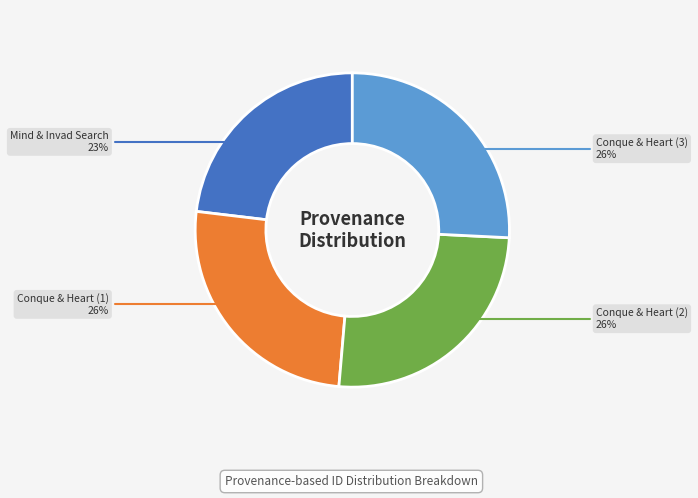

True or false: Mind & Invad Search accounts for 15% of the total.

False